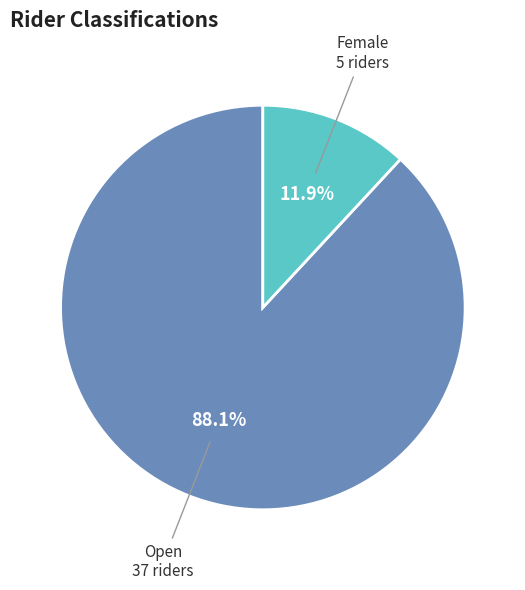

Which category has the biggest portion of the pie?

Open